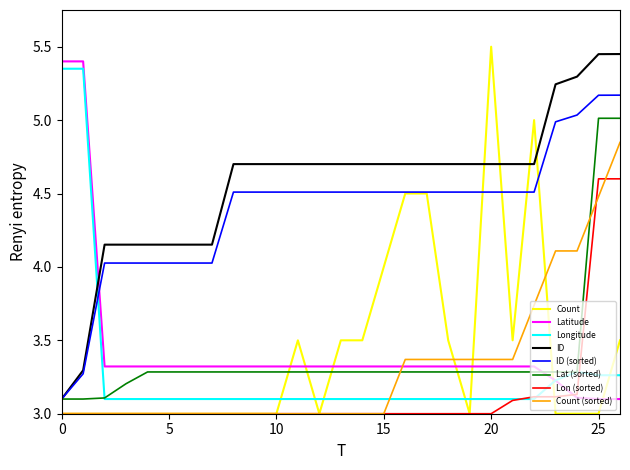

Which series has the largest range (max minus min)?

Count